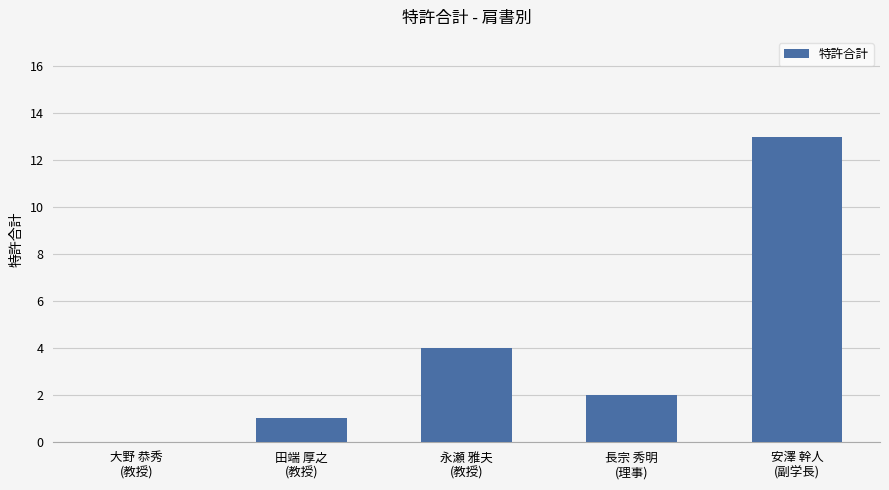

What is the change in value from 田端 厚之
(教授) to 長宗 秀明
(理事)?

+1